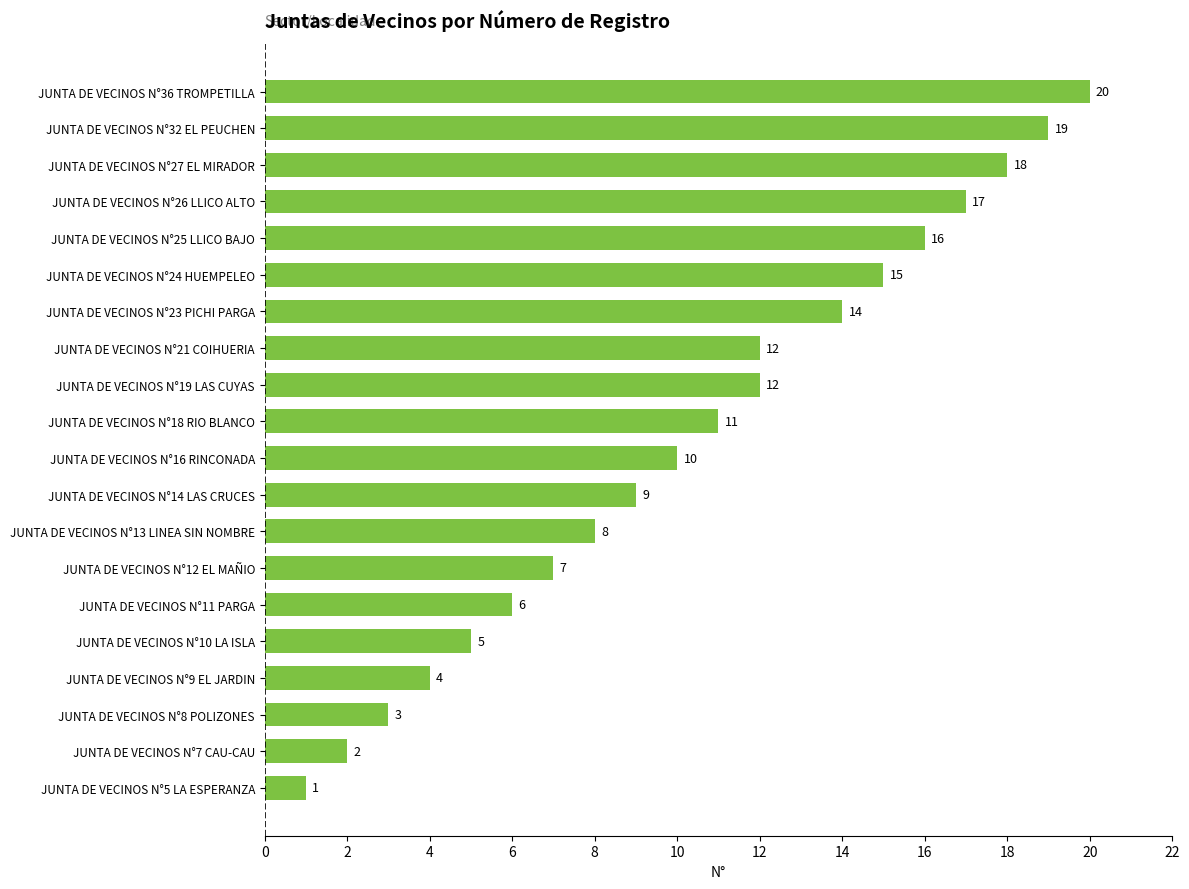

Count the number of data series in this chart.

1